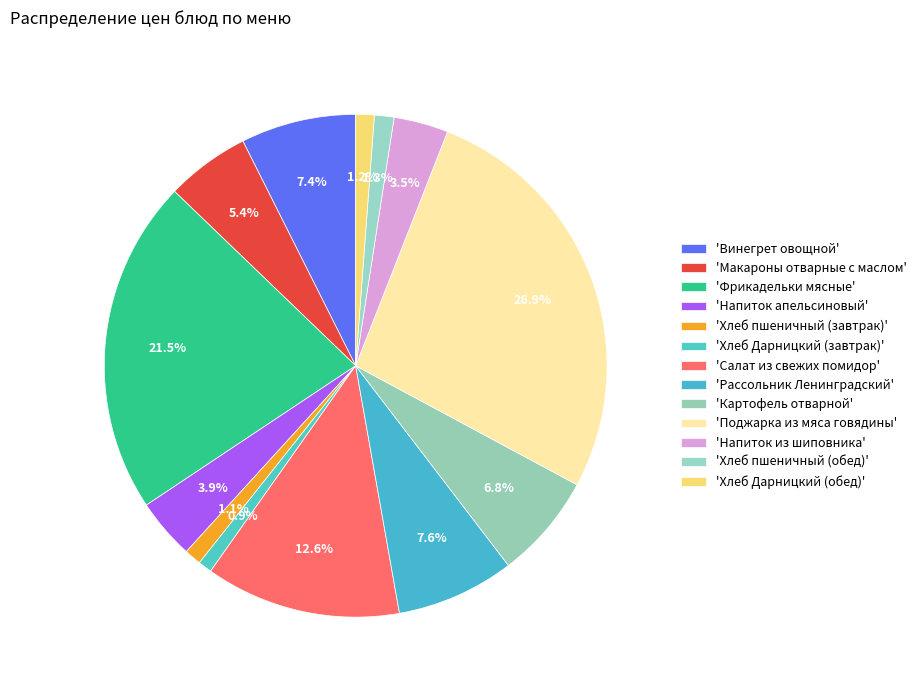

To the nearest percent, what is the average slice percentage?

8%